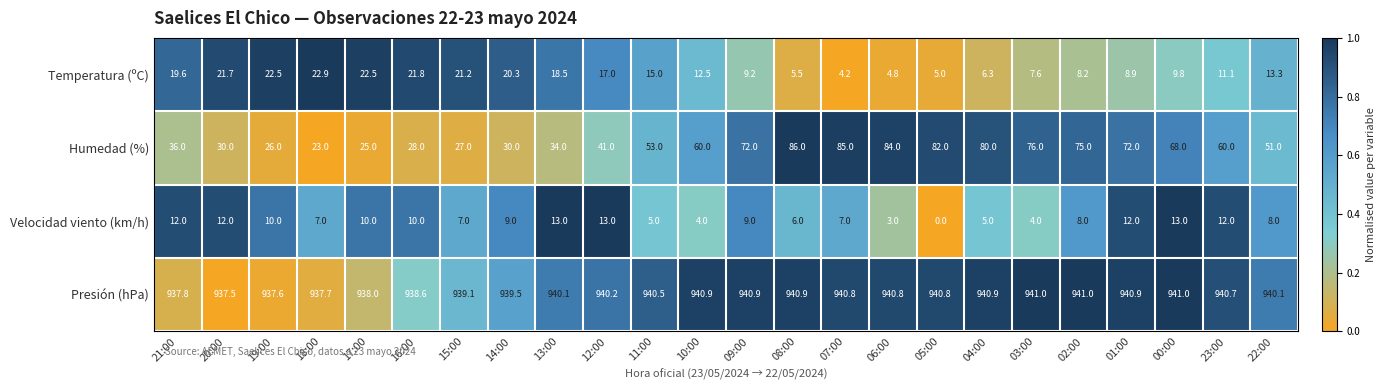

What is the sum of the Temperatura (ºC) values at 05:00 and 04:00?

11.3